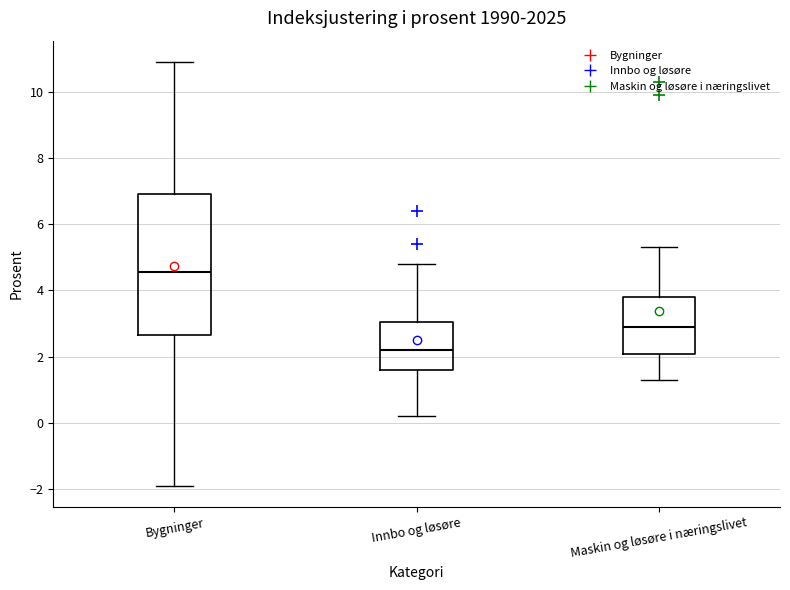

Reading left to right, transcribe this box plot: for each box, give where its median line is, the range the box spans, and where its two whiskers end, as read against the y-axis. The values are not printed on the chart, so give them approximately, as read against the axis.

Bygninger: median 4.6, box 2.6 to 7.0, whiskers -1.8 to 11.0
Innbo og løsøre: median 2.2, box 1.6 to 3.0, whiskers 0.2 to 4.8
Maskin og løsøre i næringslivet: median 3.0, box 2.0 to 3.8, whiskers 1.4 to 5.4